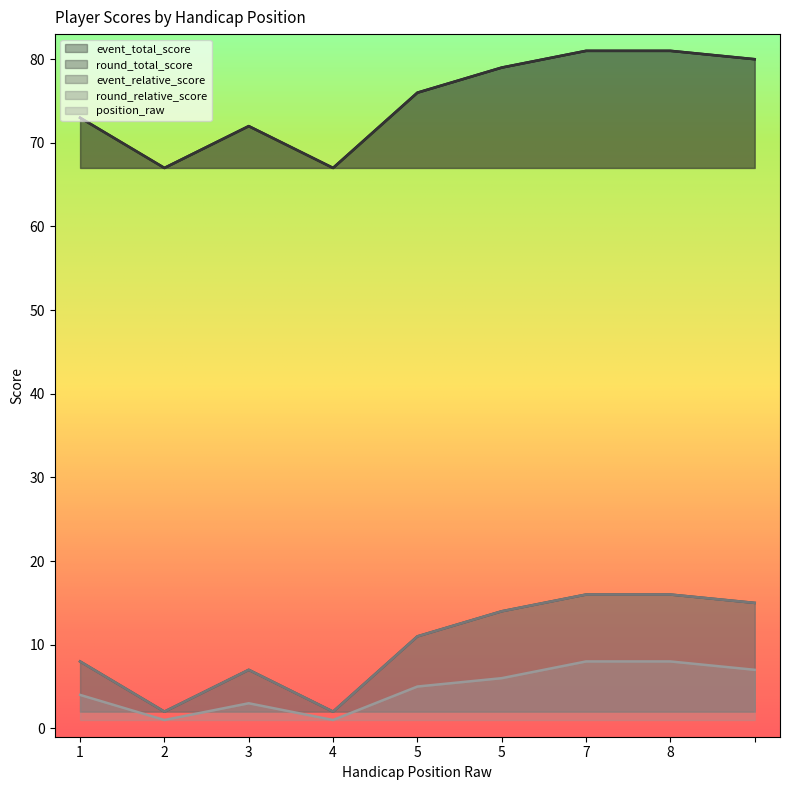

What is the total value across all series at 5?

179